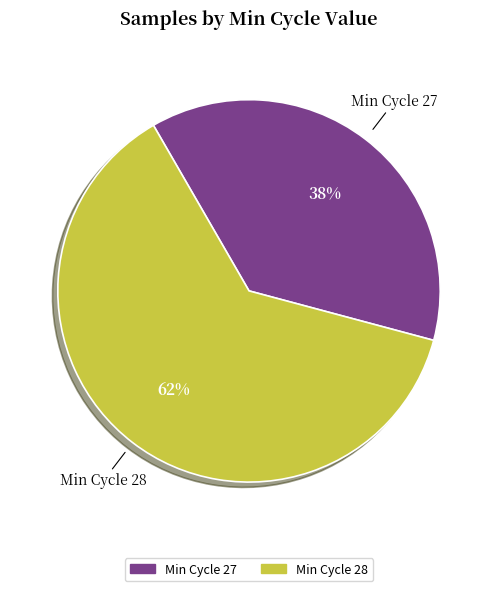

To the nearest percent, what is the average slice percentage?

50%